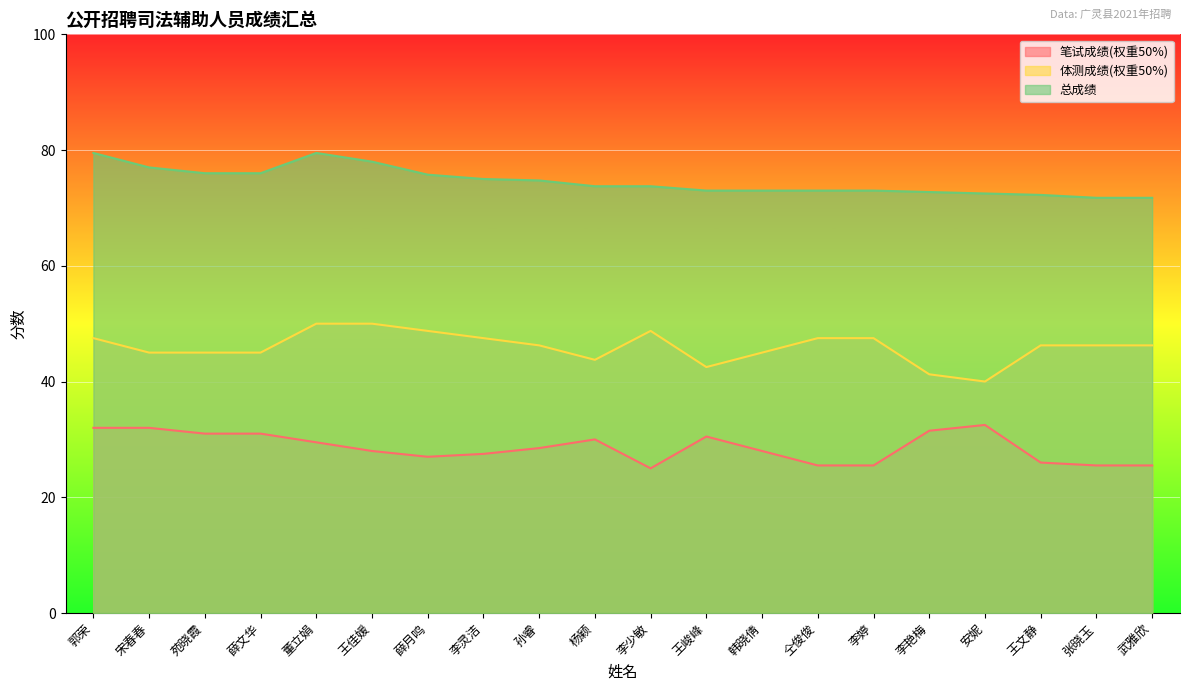

At which category is the sum across all series the highest?

郭荣